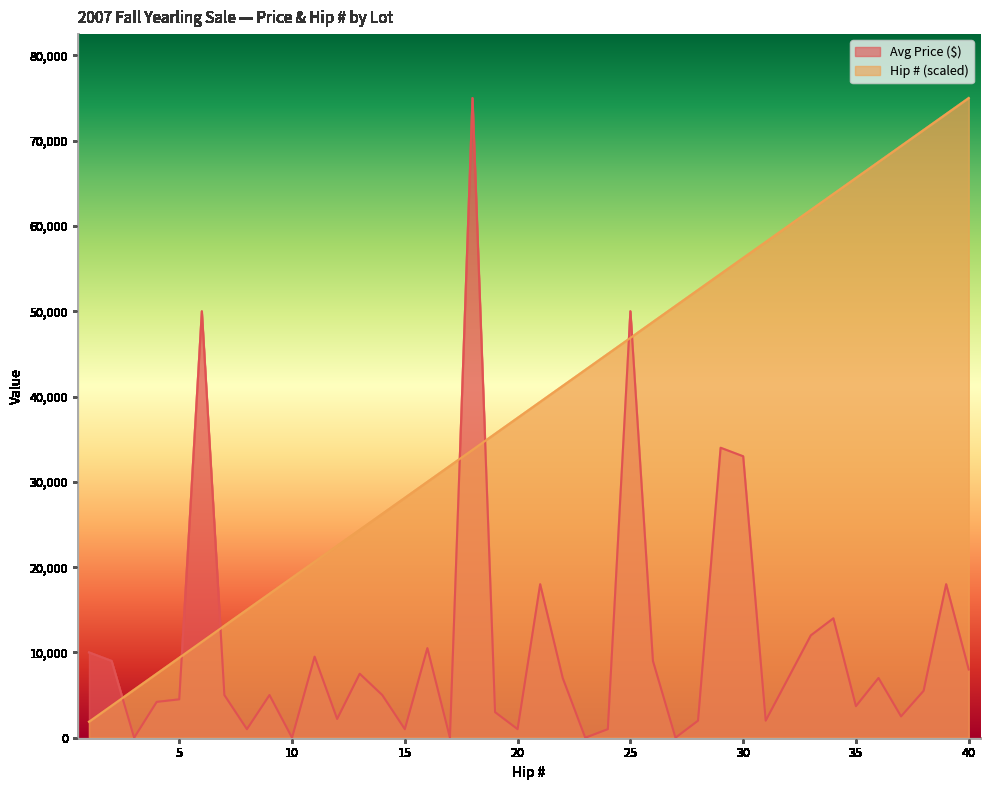

Which series has the largest total across all categories?

Hip # (scaled)